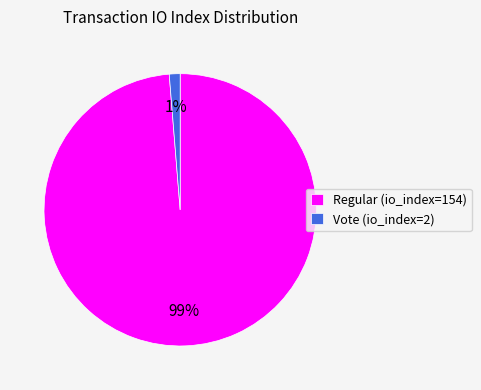

Is there a majority slice in this chart?

Yes